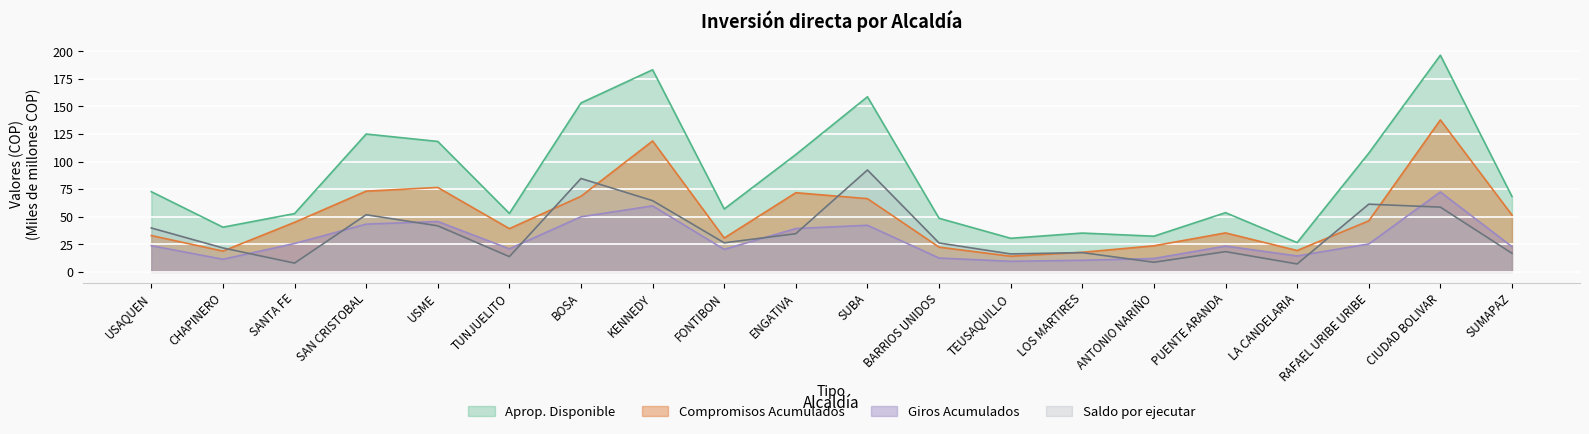

What is the difference between the maximum and minimum values in the Compromisos Acumulados series?

123.6